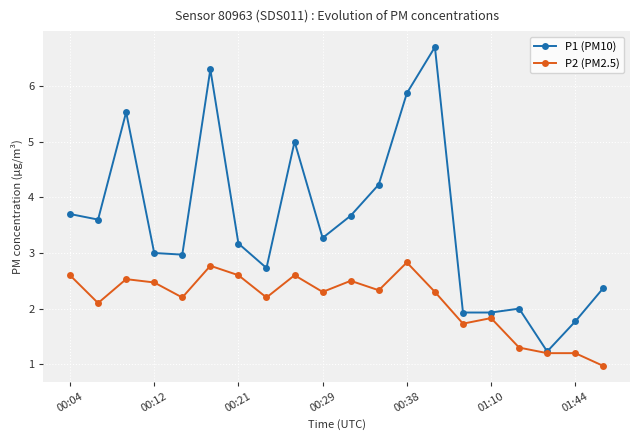

What is the value of the P1 (PM10) point at the 12th from the left?

4.2